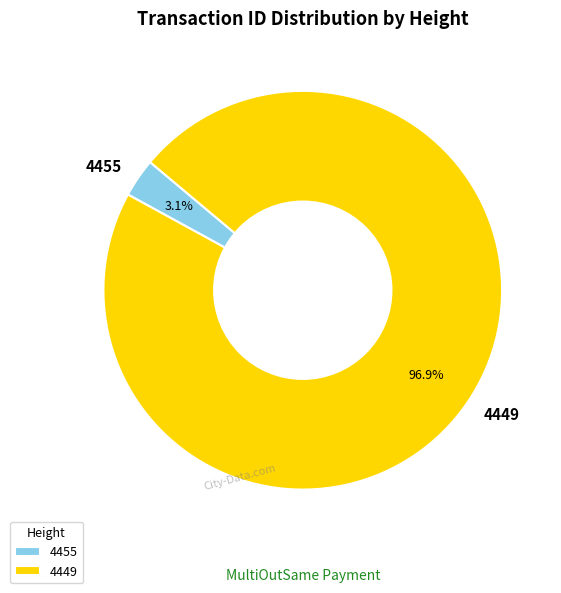

Which has a higher value, 4455 or 4449?

4449